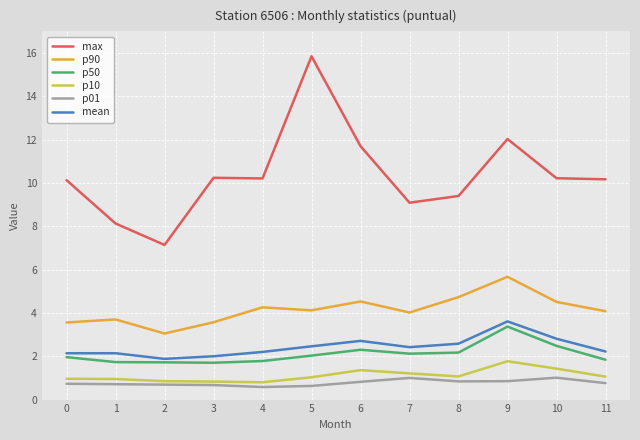

True or false: p10 and mean intersect in this chart.

False